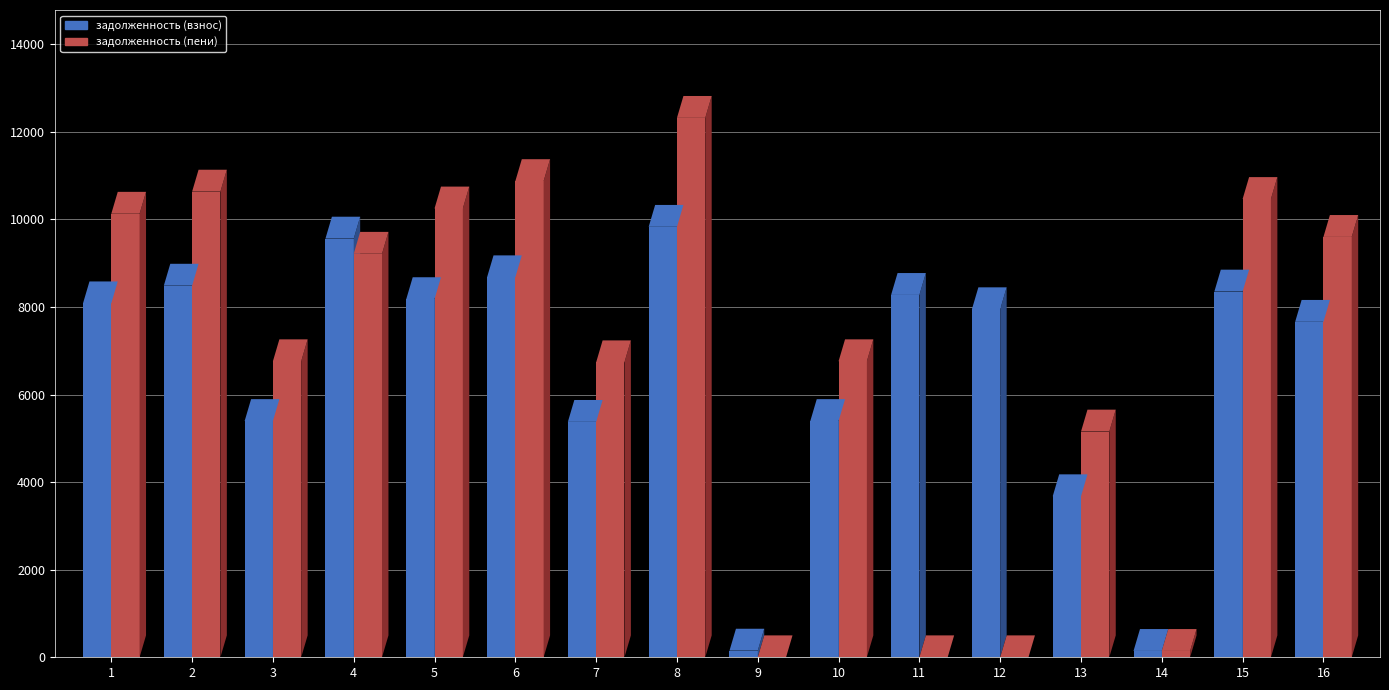

How many categories are shown in the chart?

16